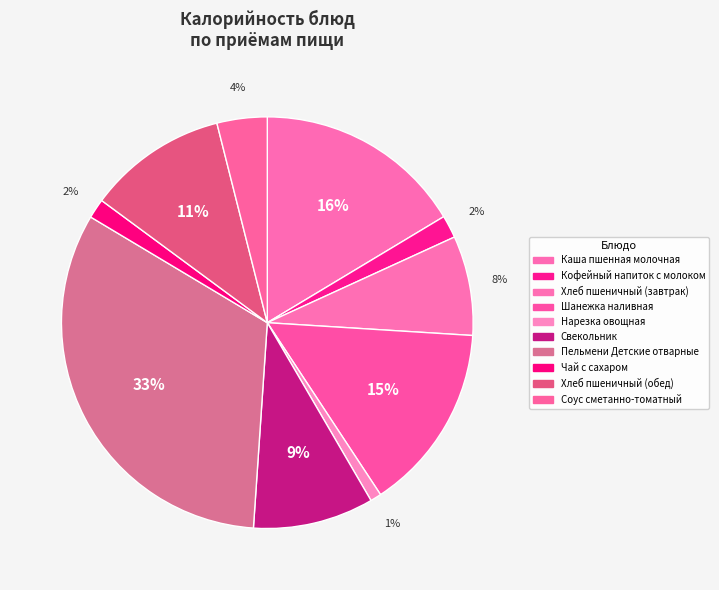

To the nearest percent, what is the difference between the largest and smallest slice percentages?

32%